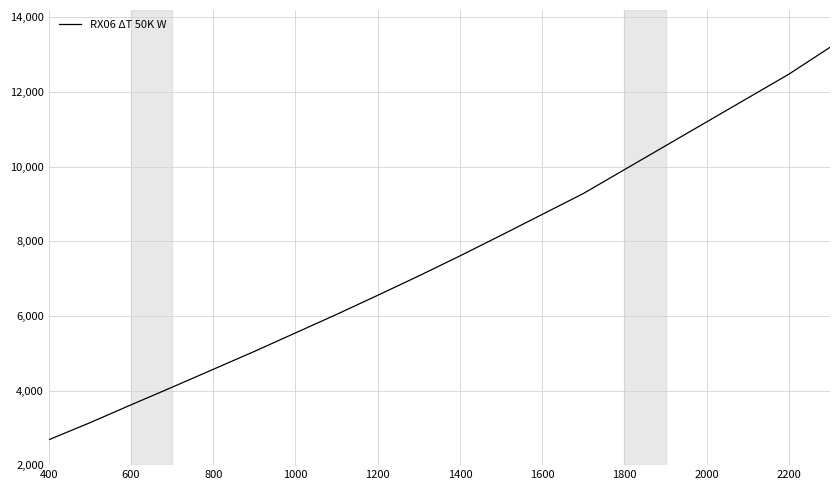

What is the maximum value shown in the chart?

13200